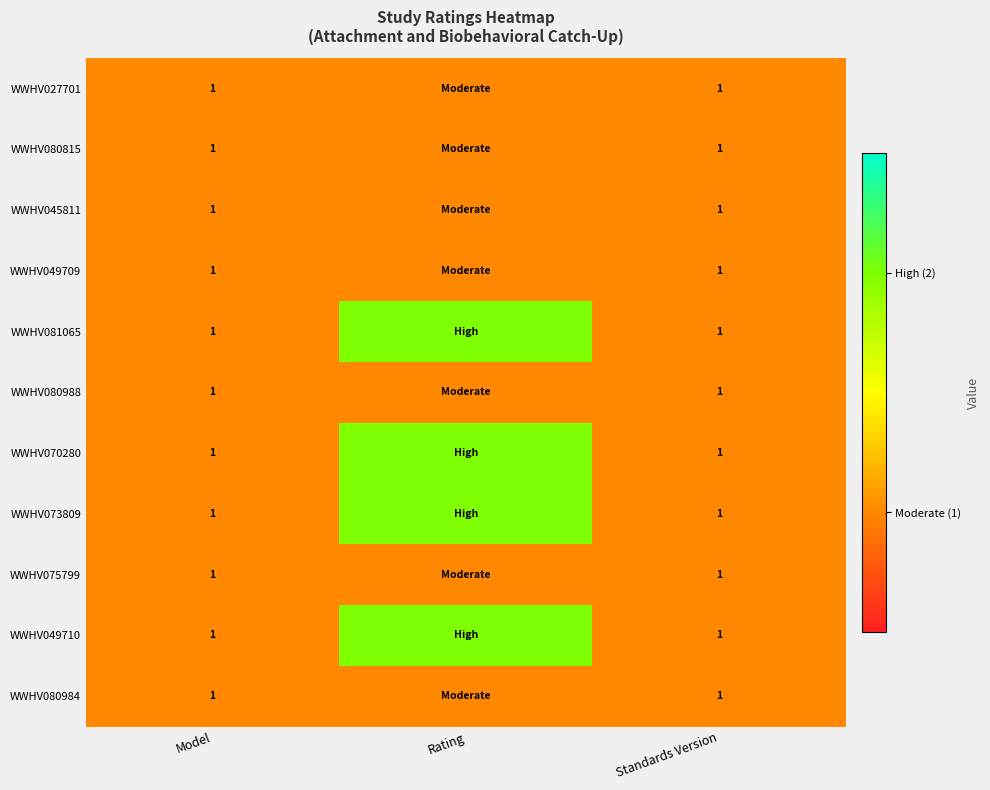

What is the total value across all series at Standards Version?

11